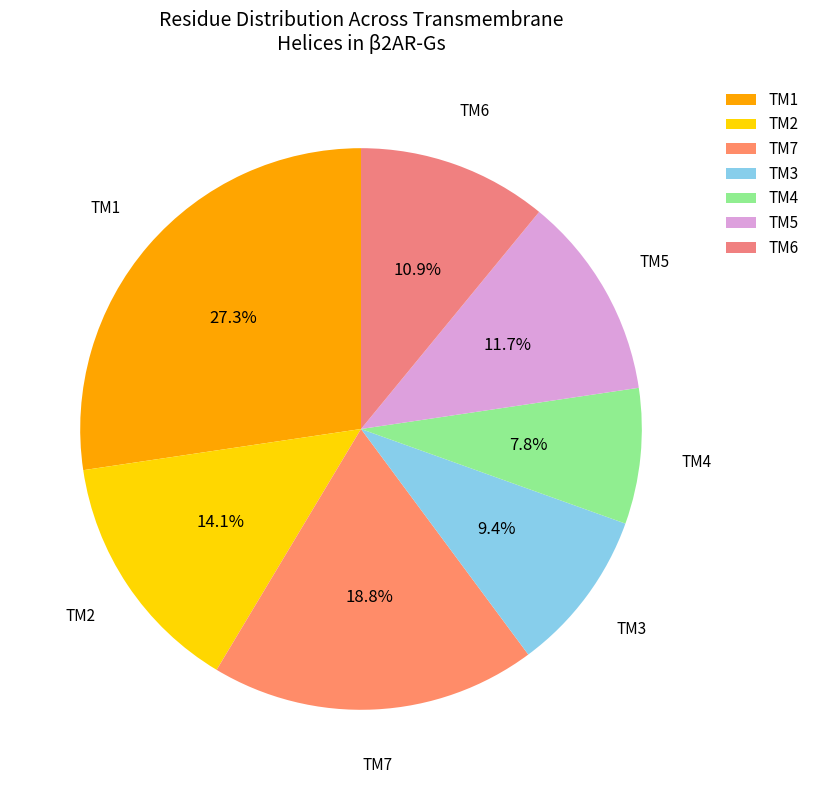

Which category has the smallest portion of the pie?

TM4